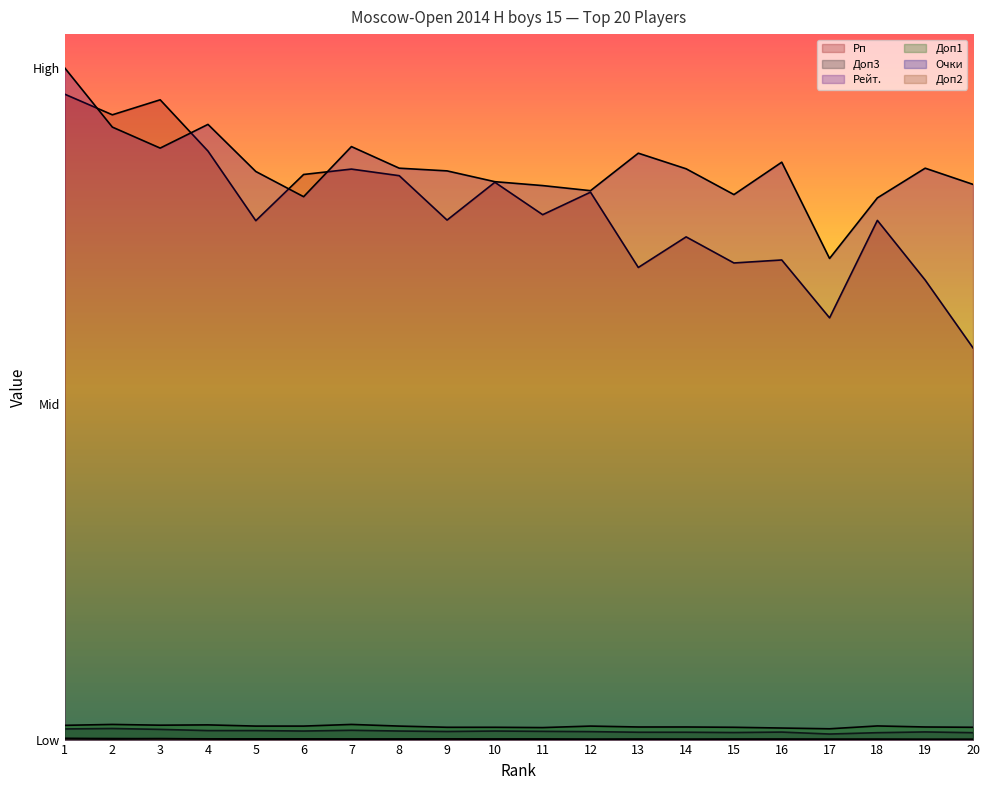

What is the total value across all series at 11?

1.6